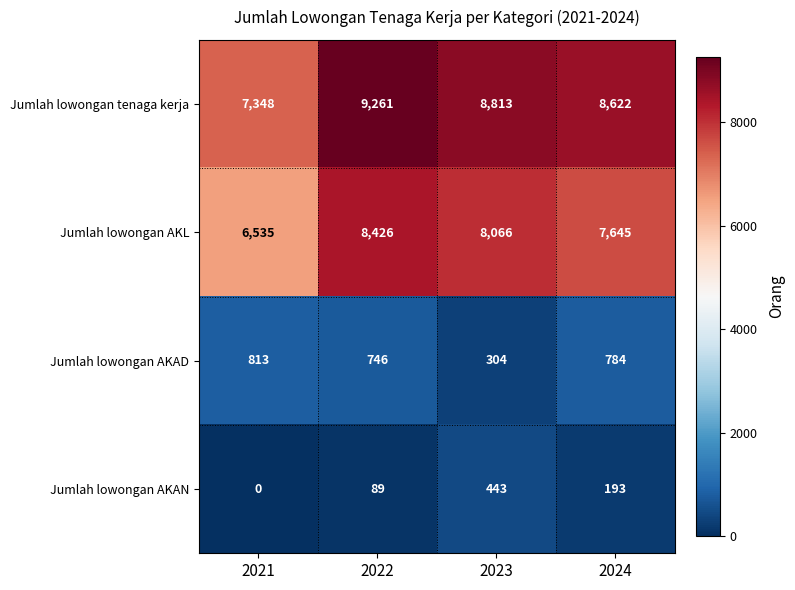

Which series changed the most between 2023 and 2024?

Jumlah lowongan AKAD